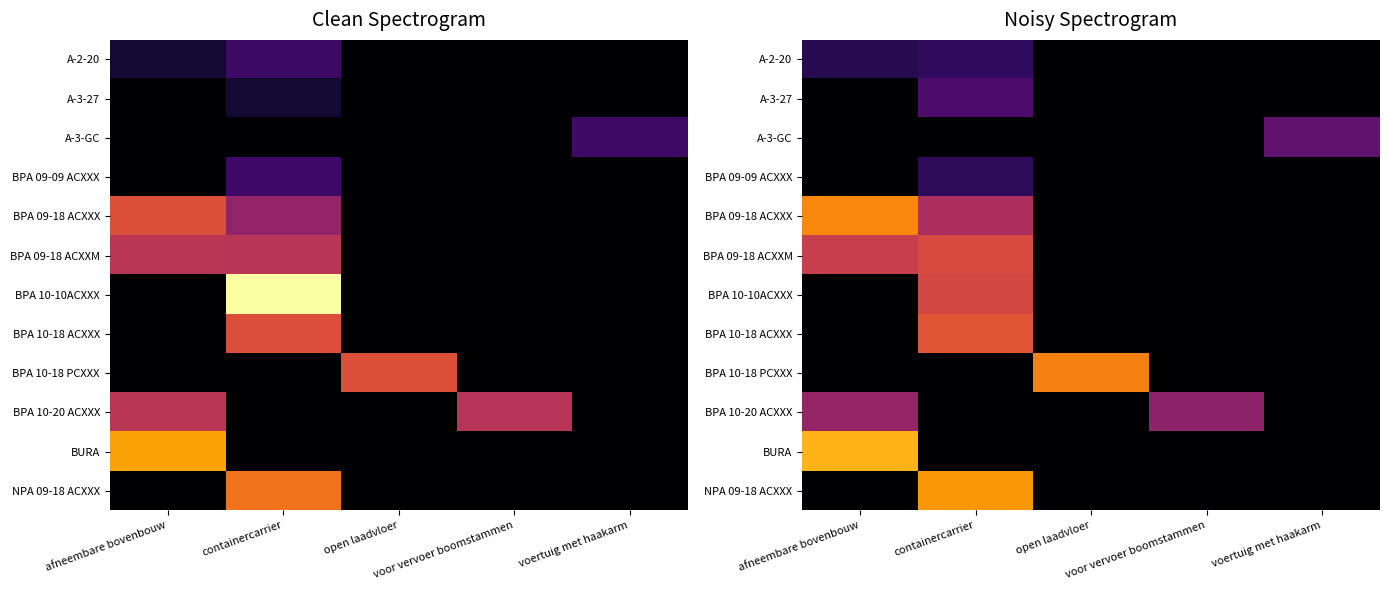

At which label is BPA 10-10ACXXX closest to 0?

afneembare bovenbouw